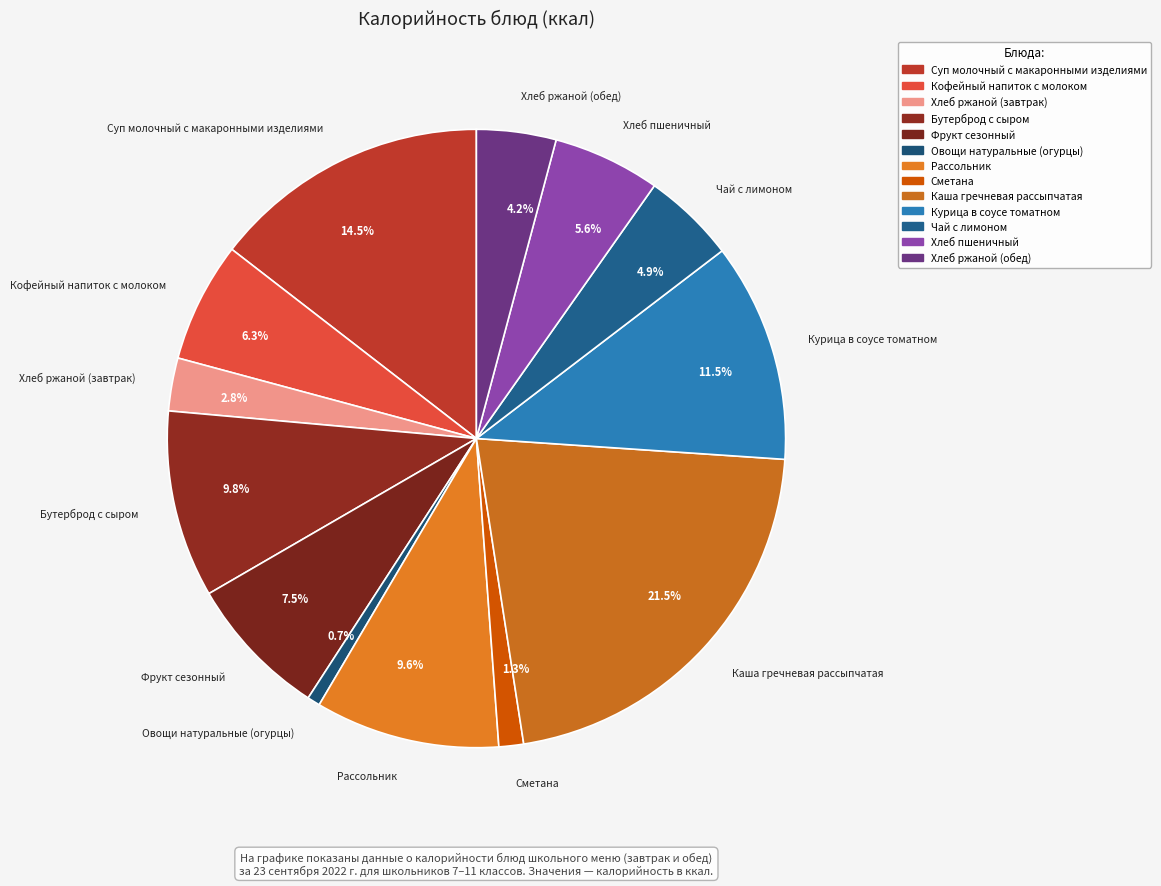

Which slice is the smallest?

0.7%